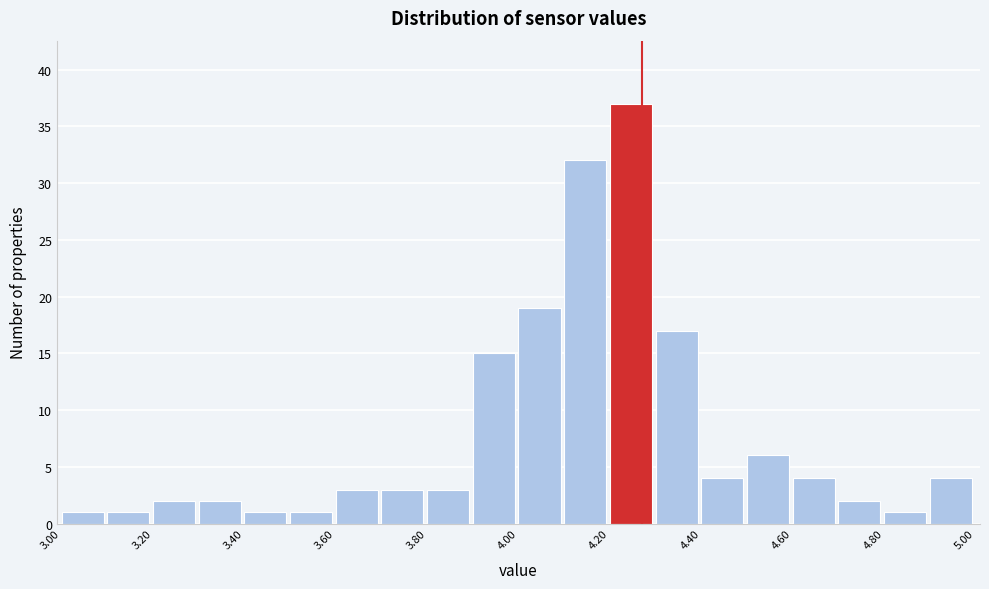

What is the height of the bar covering 4.7 to 4.8 on the x-axis? The values are not printed on the chart, so give them approximately, as read against the axis.

2